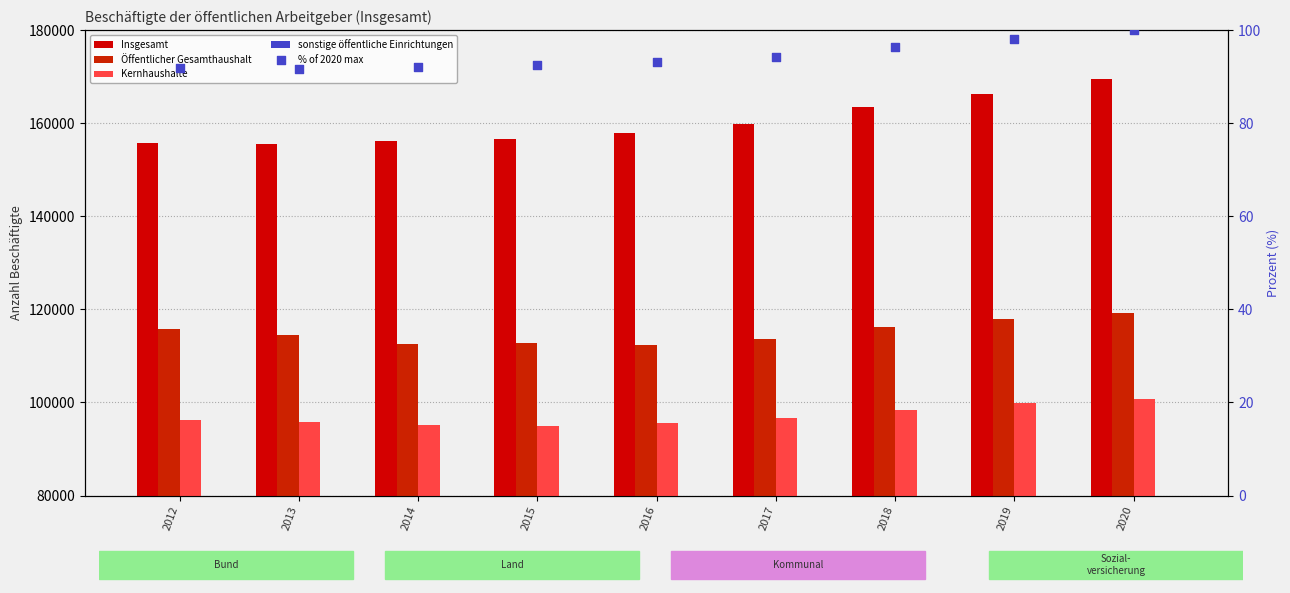

At how many categories does at least one series exceed 85160?

9